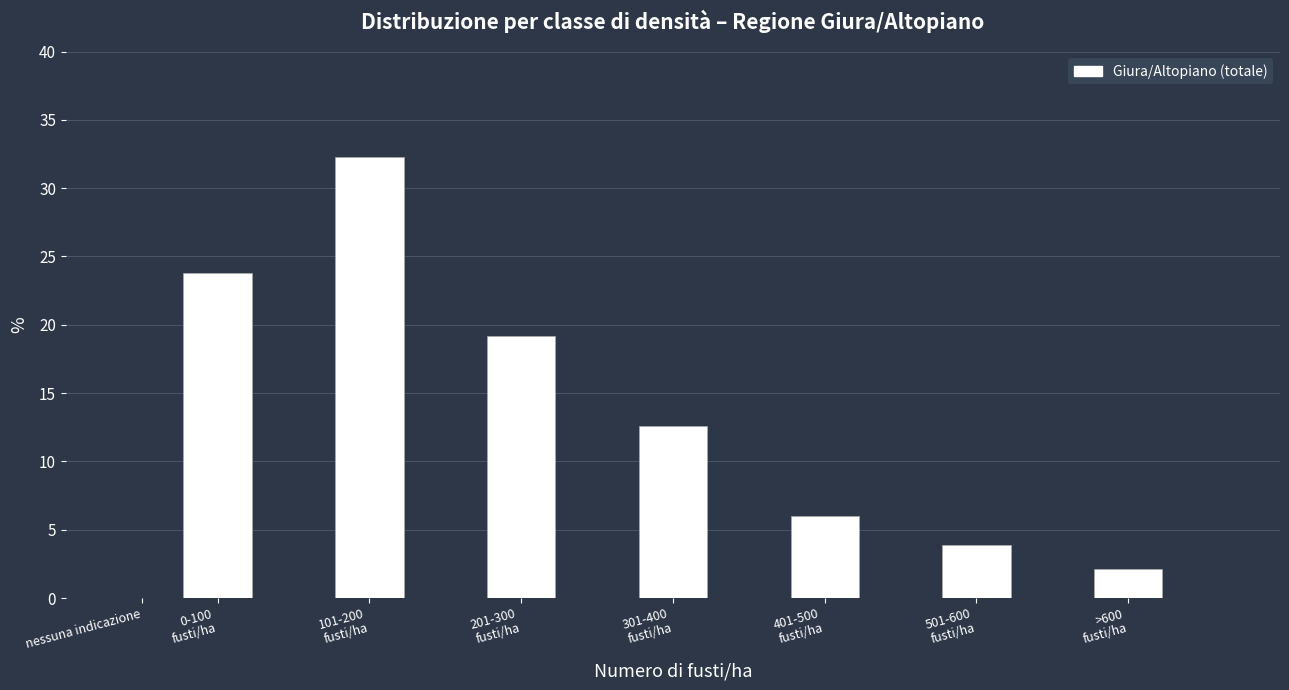

The value at nessuna indicazione is 0.0. True or false?

True